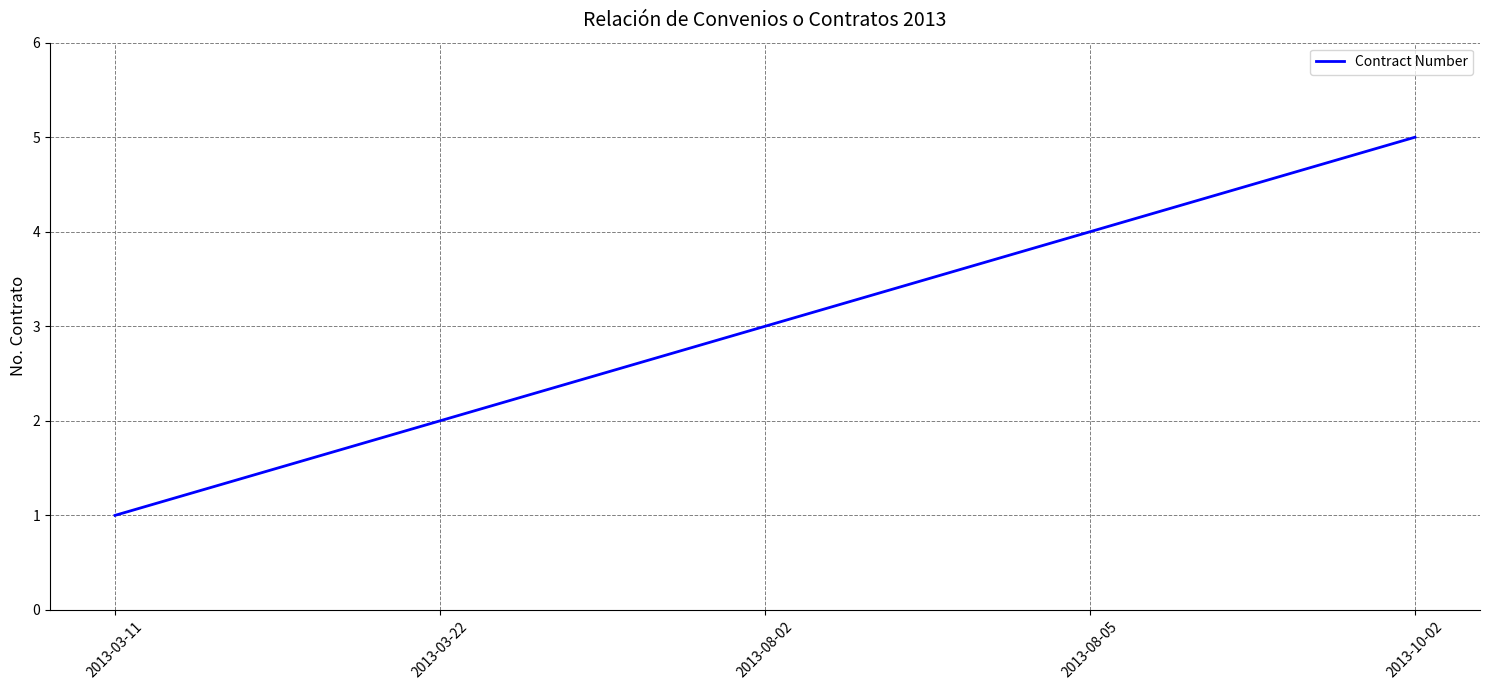

Which label corresponds to the largest value in the chart?

2013-10-02